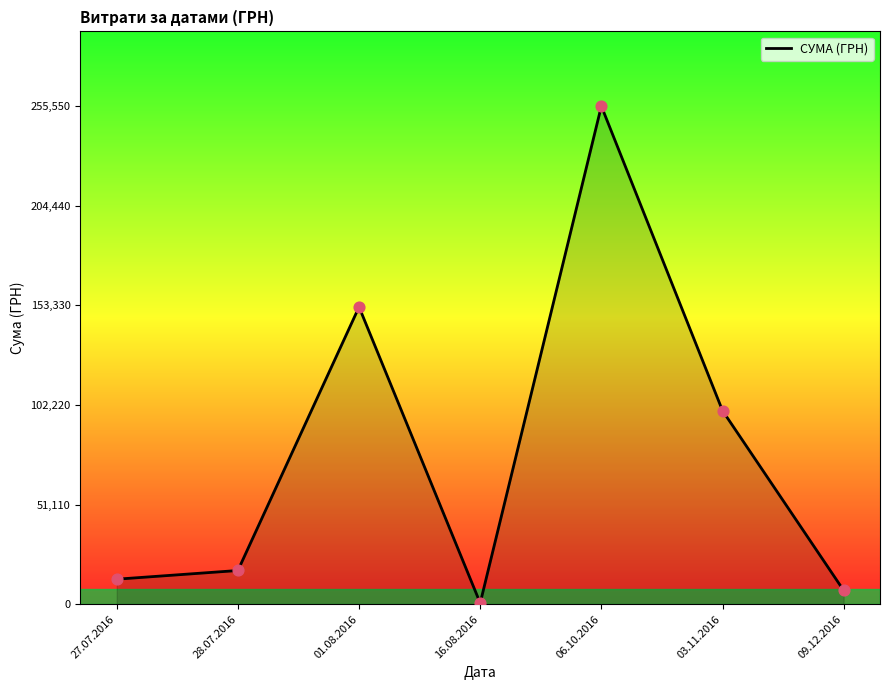

Between 06.10.2016 and 09.12.2016, which is larger?

06.10.2016